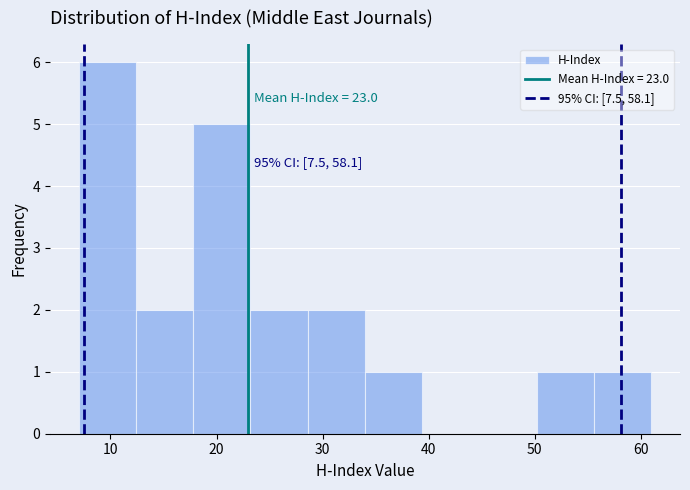

Which range on the x-axis has the tallest bar?

7.0 to 12.4